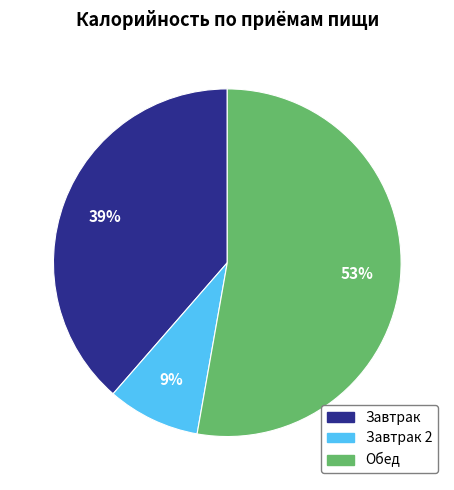

Is Вафли the majority of the pie?

No